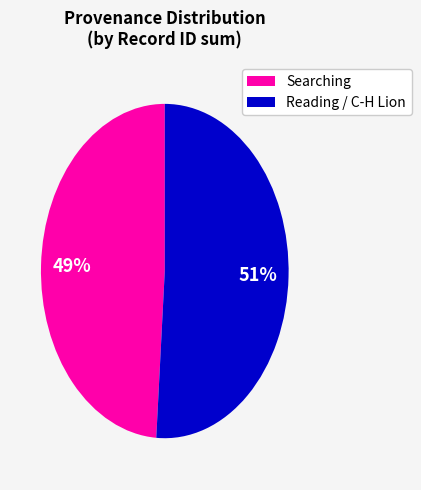

Is the sum of Searching and Reading / C-H Lion greater than half?

Yes